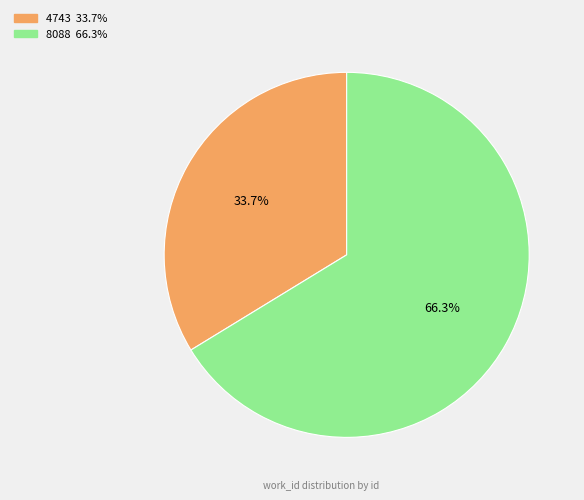

Which slice represents more than half of the pie?

8088